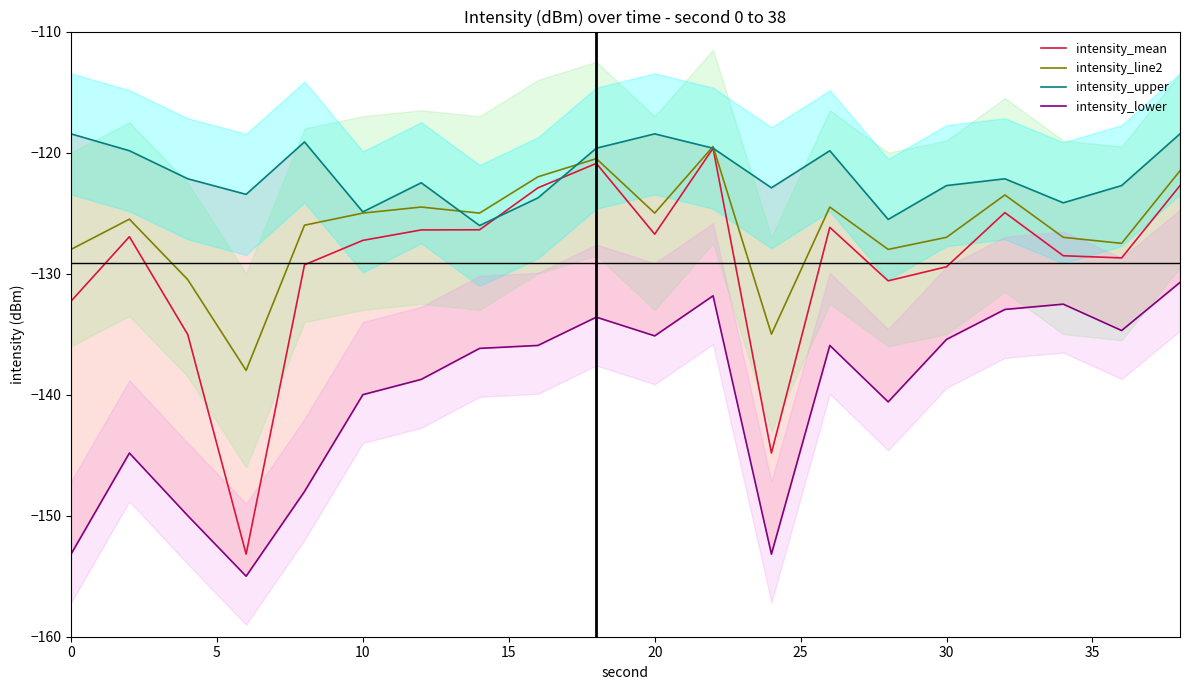

Is it true that intensity_line2 equals -125.0 at 10?

True